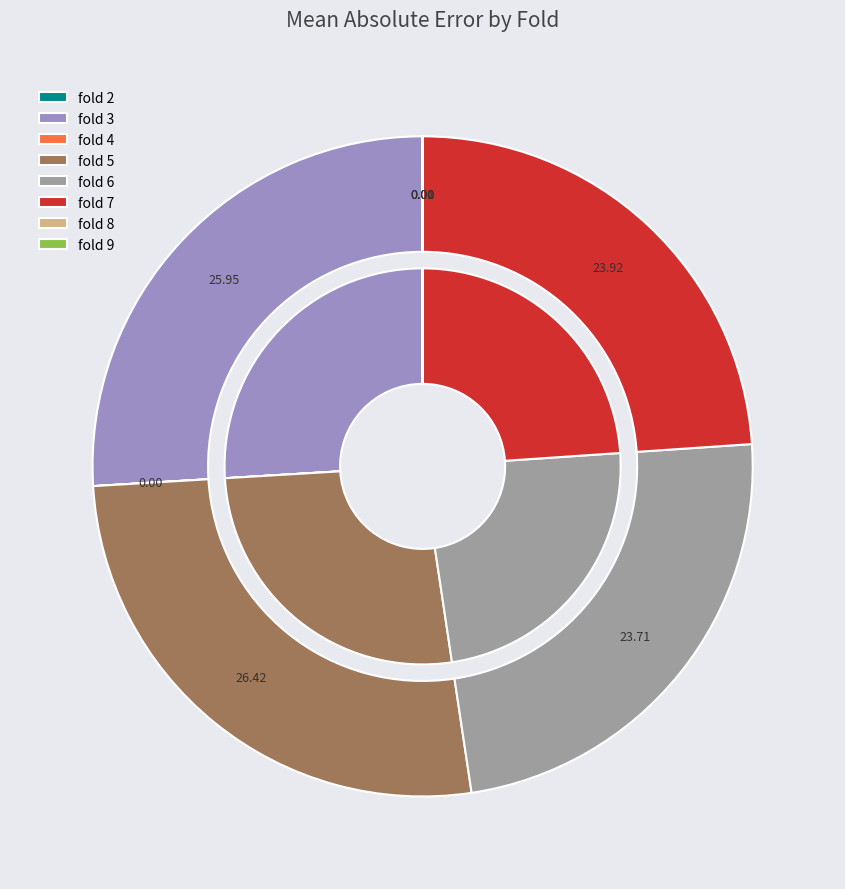

Count the number of slices in the pie.

8